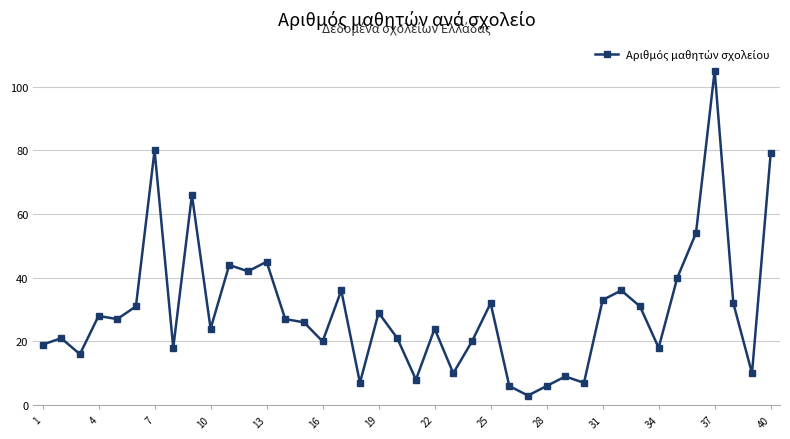

Reading left to right, what are all the values shown in this chart?

19	21	16	28	27	31	80	18	66	24	44	42	45	27	26	20	36	7	29	21	8	24	10	20	32	6	3	6	9	7	33	36	31	18	40	54	105	32	10	79